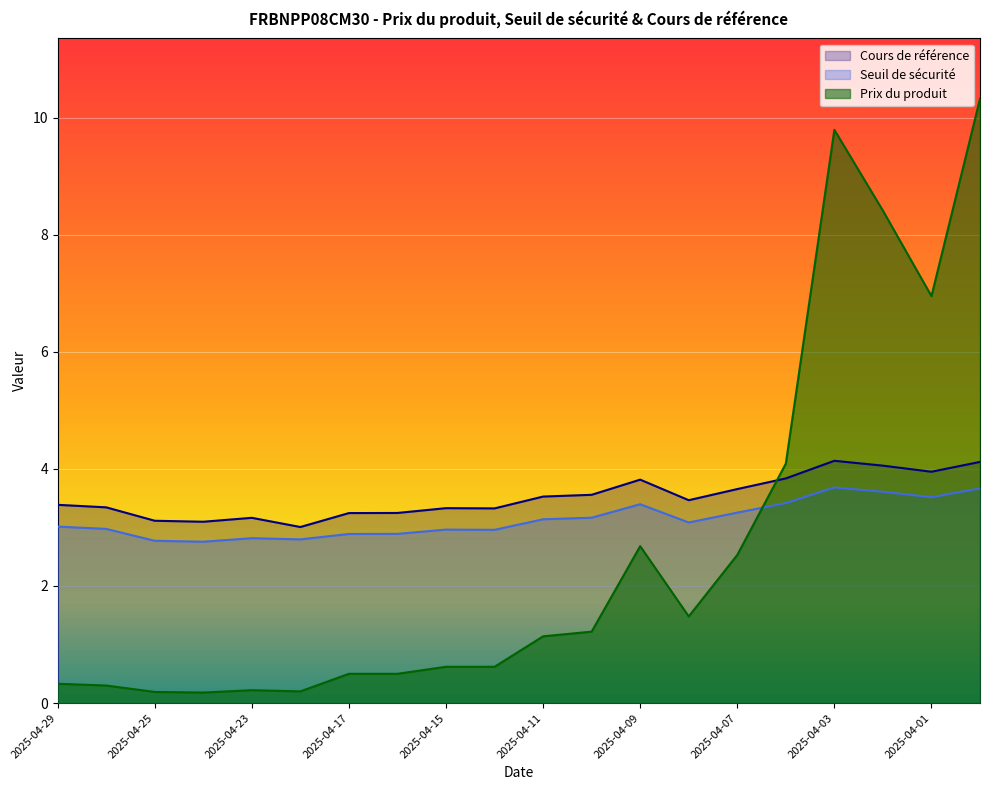

Where is Prix du produit nearest to the value 5?

2025-04-04